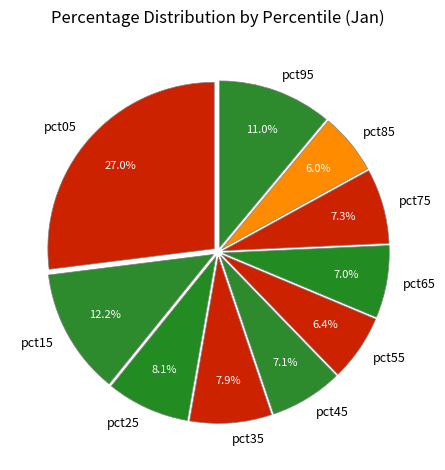

How many slices are in this pie chart?

10